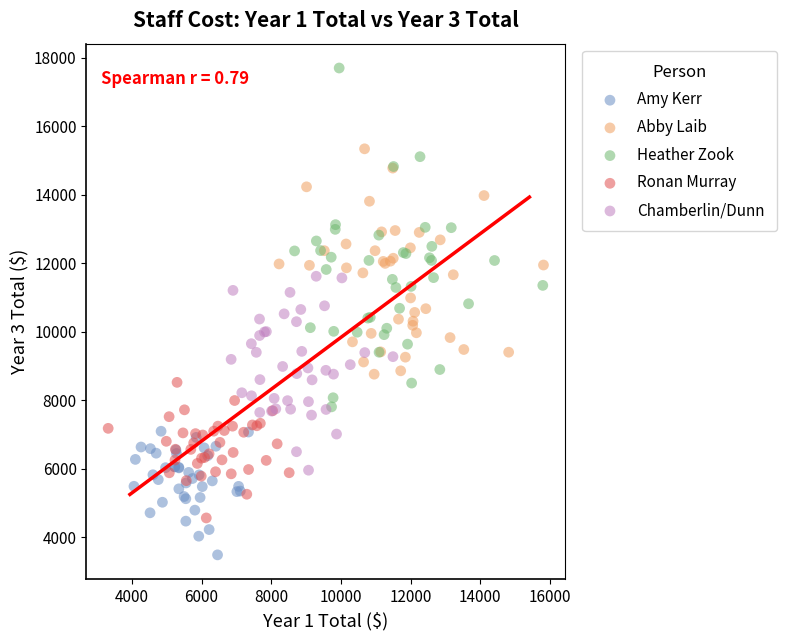

Which series contains the highest Y value?

Heather Zook